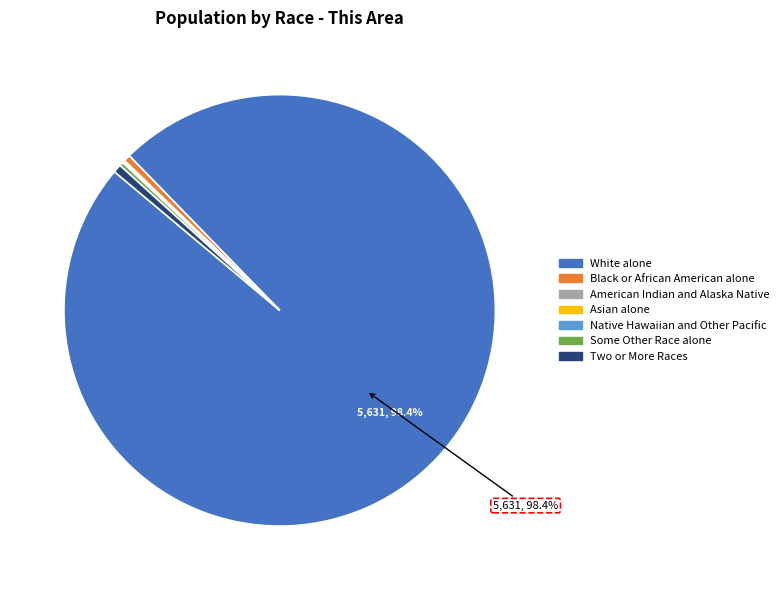

Between White alone and Two or More Races, which is larger?

White alone